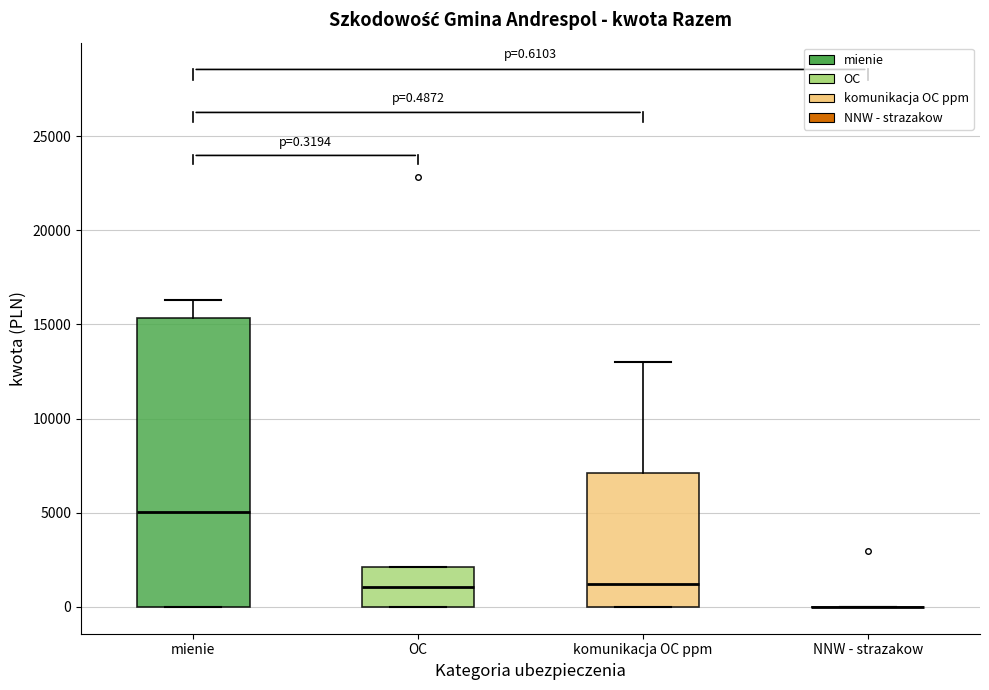

Which box is the tallest, from its lower edge to its upper edge?

mienie